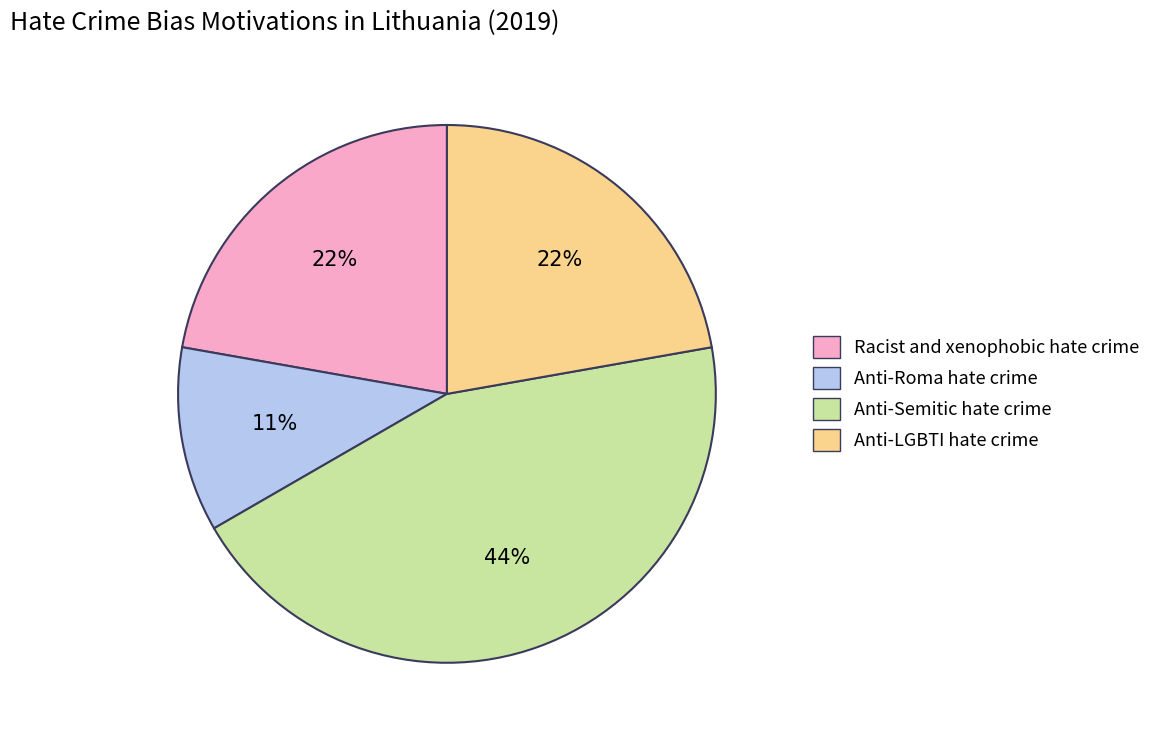

Between Anti-Roma hate crime and Racist and xenophobic hate crime, which is larger?

Racist and xenophobic hate crime